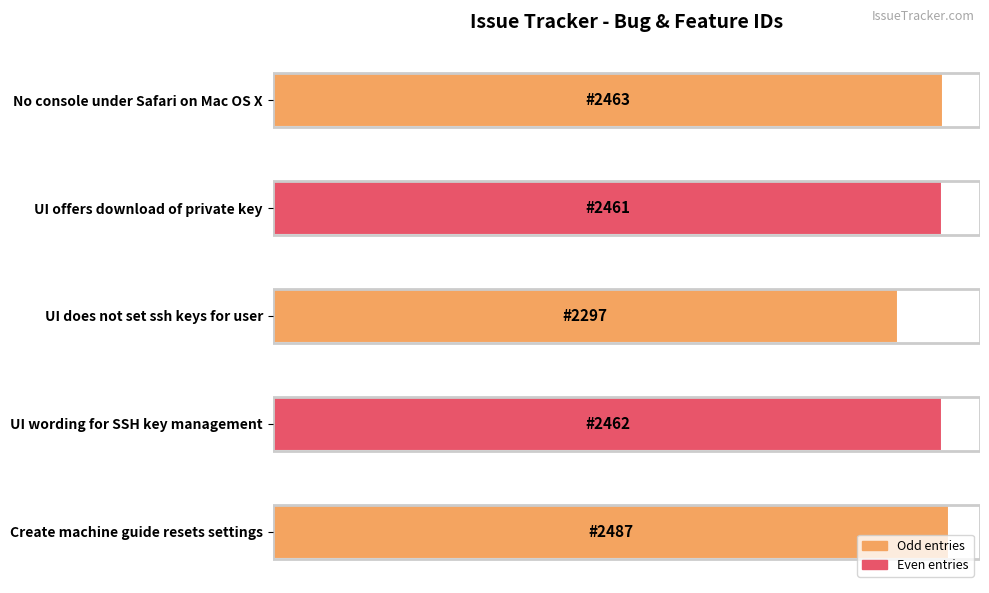

What is the difference between the second highest and minimum values?

166